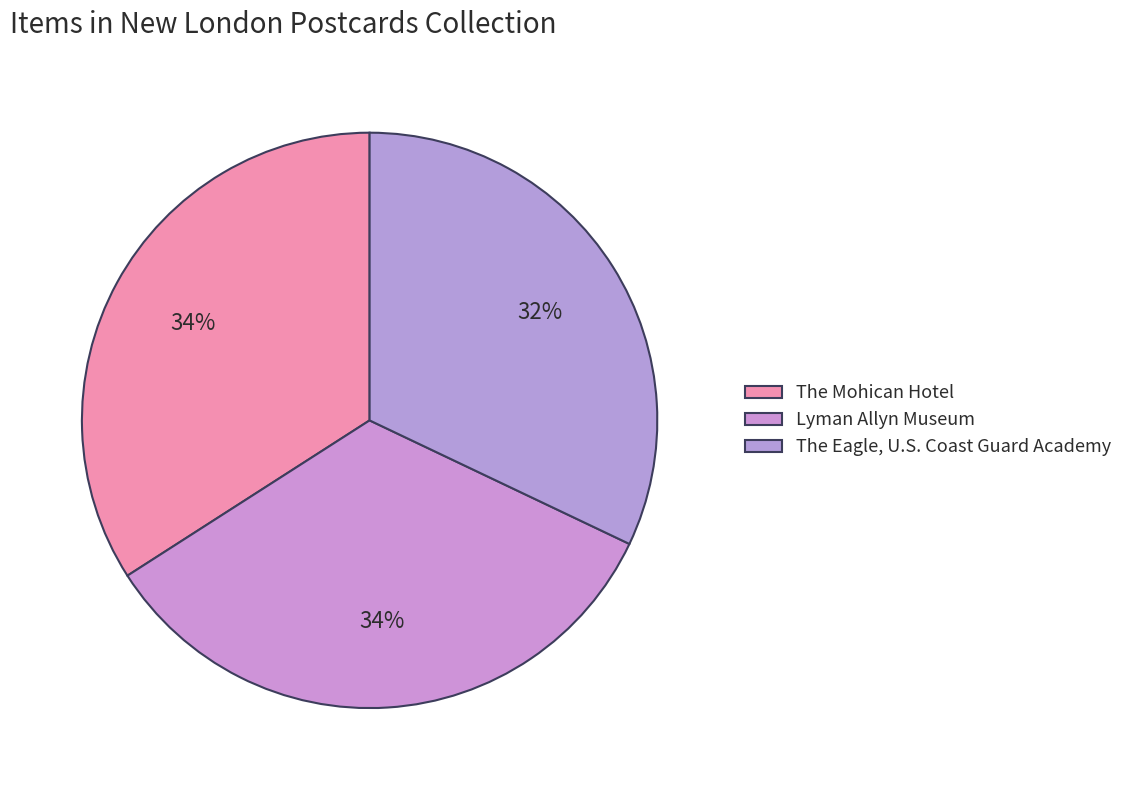

How many slices are in this pie chart?

3